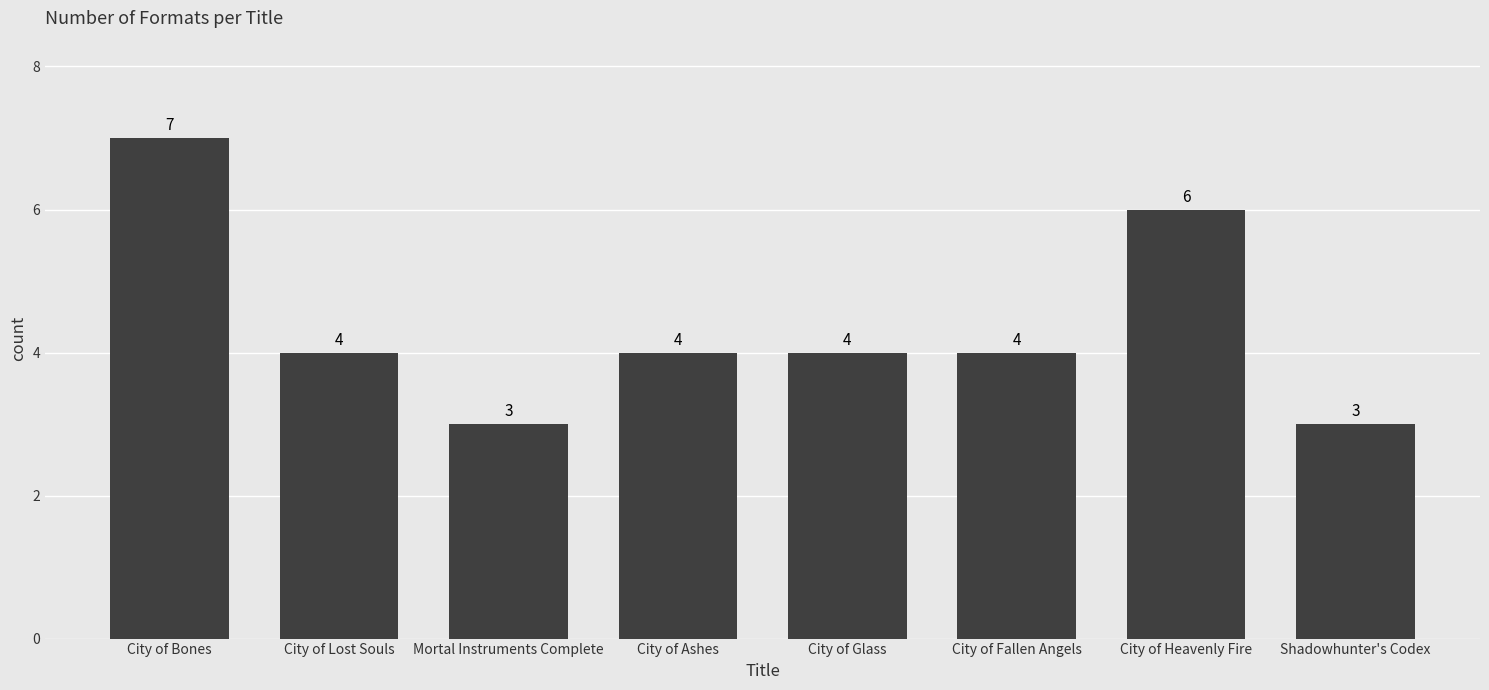

Reading left to right, transcribe all the data shown in this chart.

City of Bones=7	City of Lost Souls=4	Mortal Instruments Complete=3	City of Ashes=4	City of Glass=4	City of Fallen Angels=4	City of Heavenly Fire=6	Shadowhunter's Codex=3